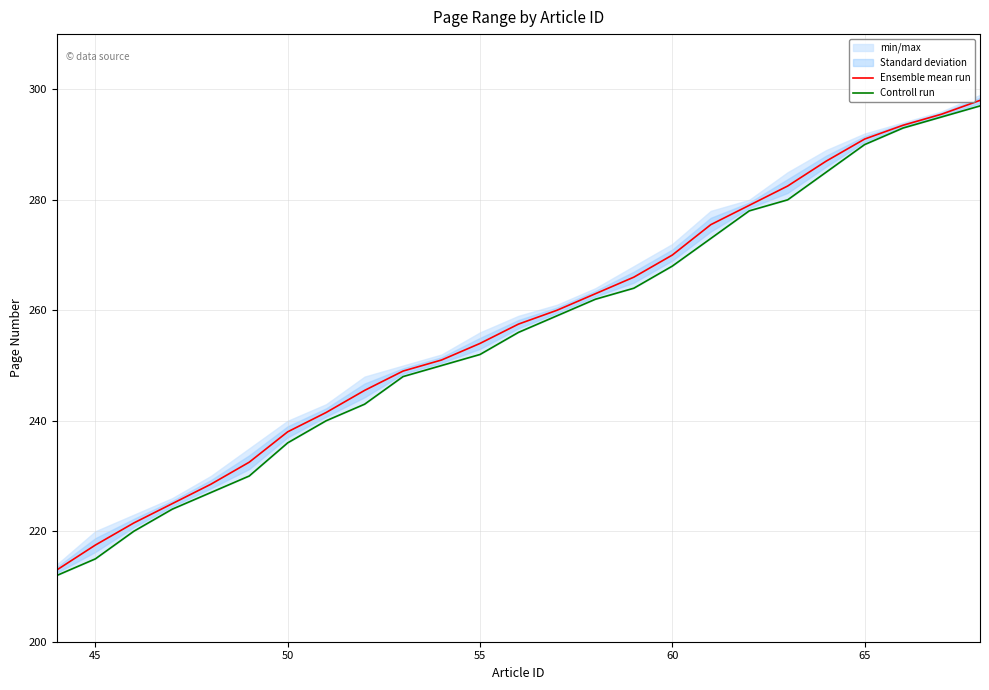

What is the greatest value displayed?

298.0